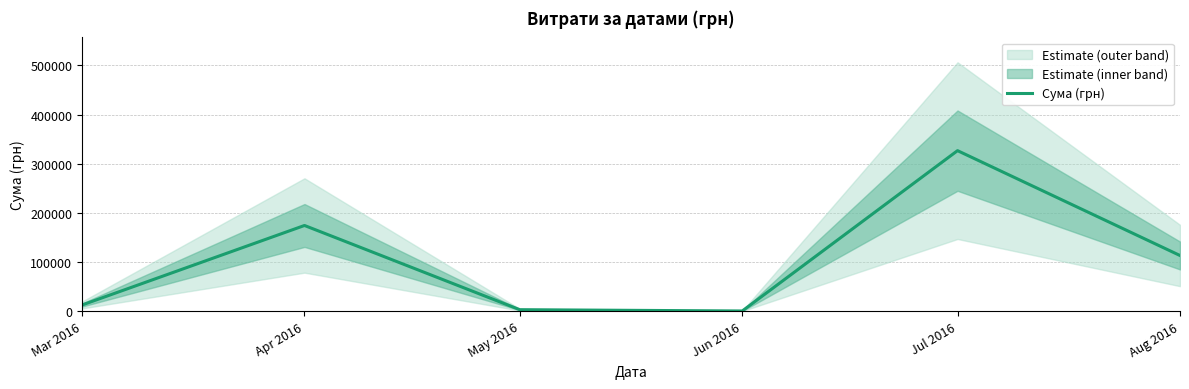

Is this an area chart (filled region under the line)?

No